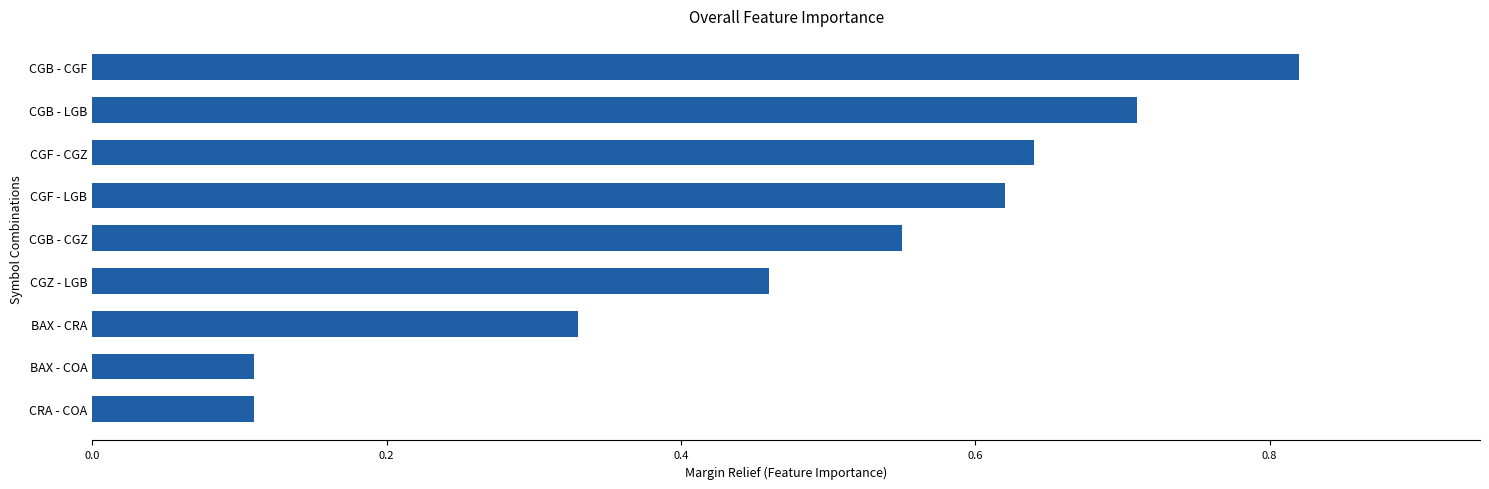

How many values are between 0 and 1?

9